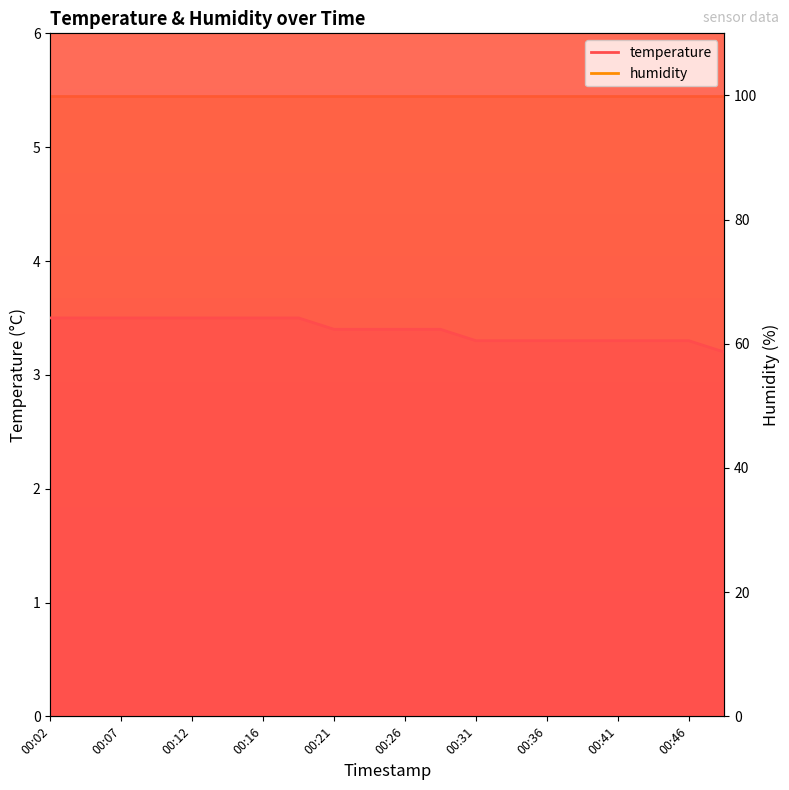

List the labels in order of value, smallest first.

00:48, 00:31, 00:34, 00:36, 00:39, 00:41, 00:43, 00:46, 00:21, 00:24, 00:26, 00:29, 00:02, 00:04, 00:07, 00:09, 00:12, 00:14, 00:16, 00:19